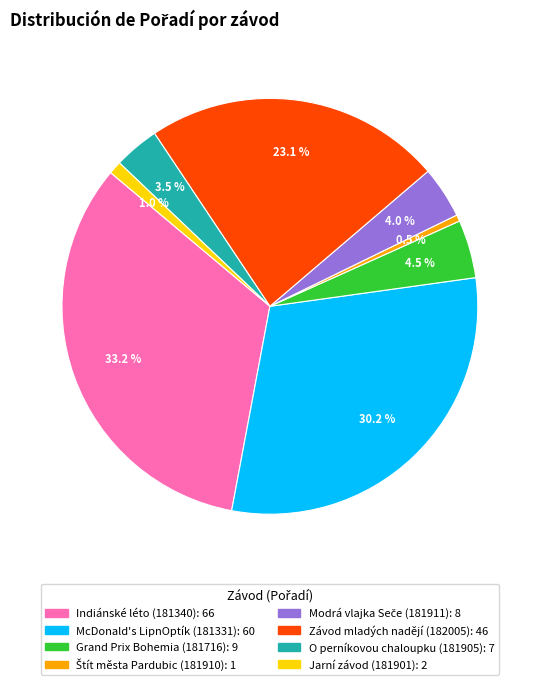

To the nearest percent, what is the difference between the Grand Prix Bohemia (181716) and O perníkovou chaloupku (181905) slice percentages?

1%